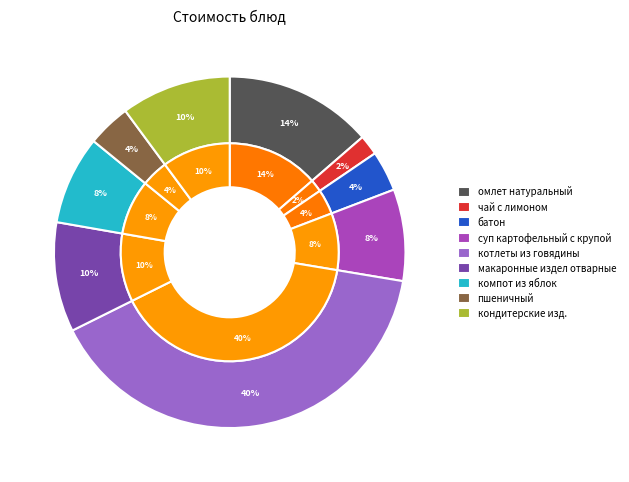

Which slice is the largest?

котлеты из говядины